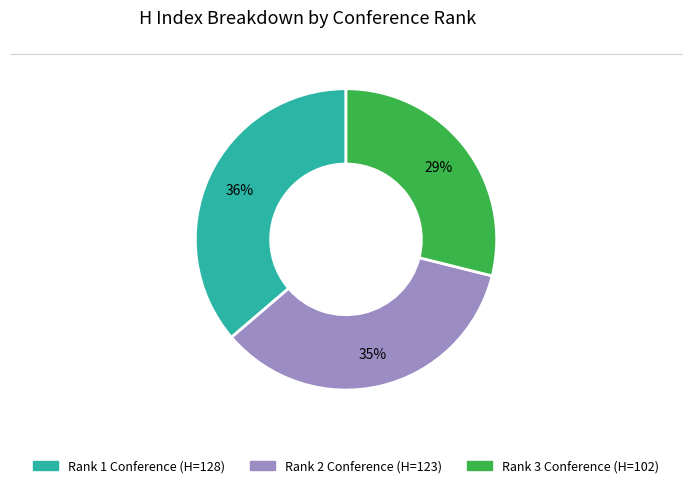

Is there a majority slice in this chart?

No